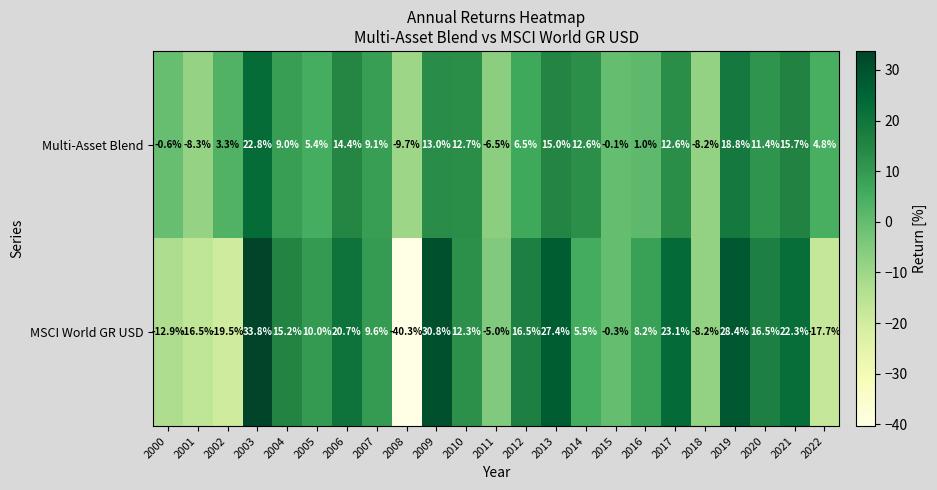

At which label is Multi-Asset Blend closest to 6?

2012